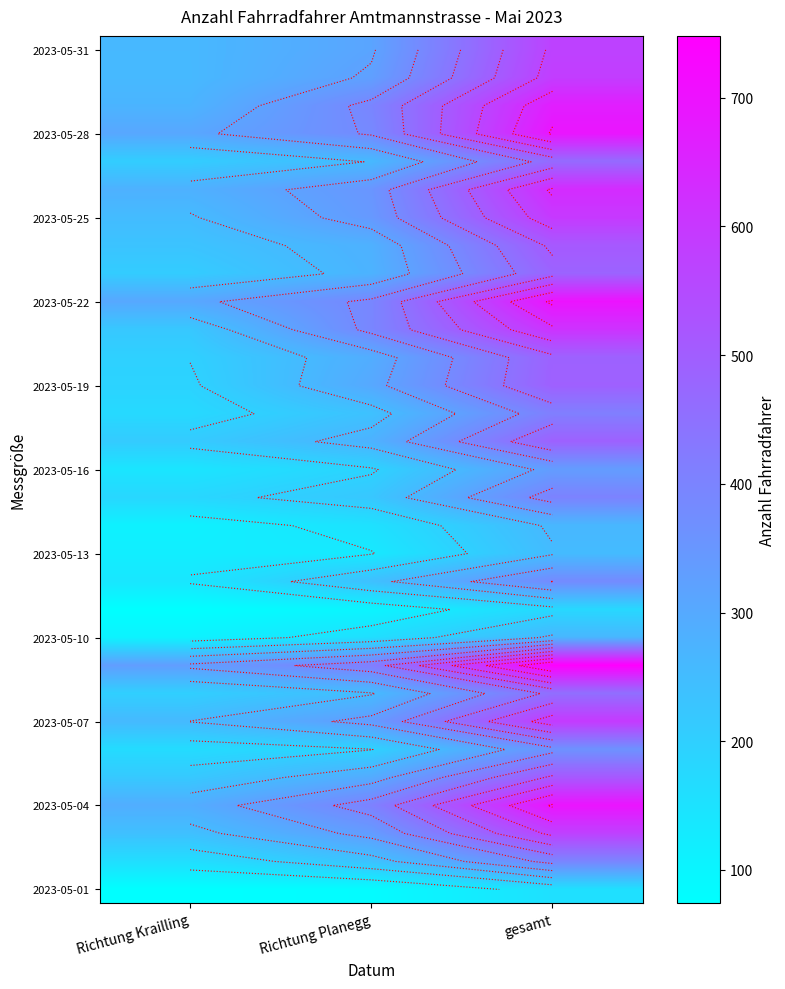

At how many categories does at least one series exceed 311?

3